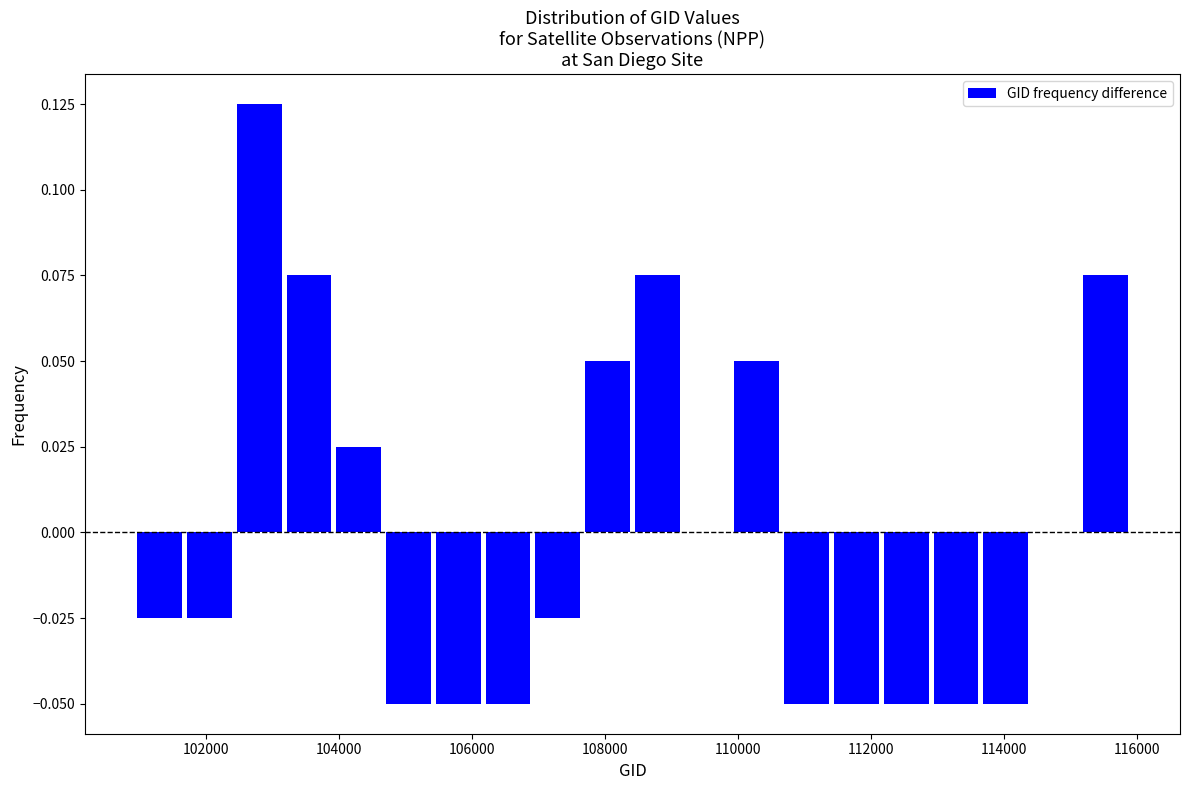

Around what value on the x-axis is the tallest bar? Give the approximate position of its centre, as read against the axis.

102800